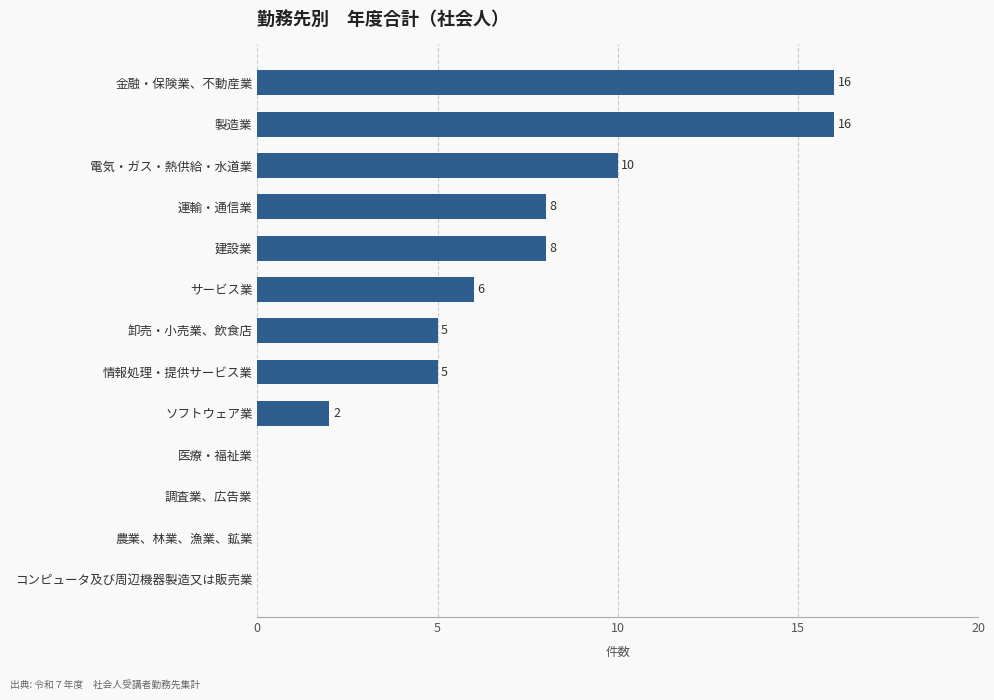

What is the maximum value shown in the chart?

16